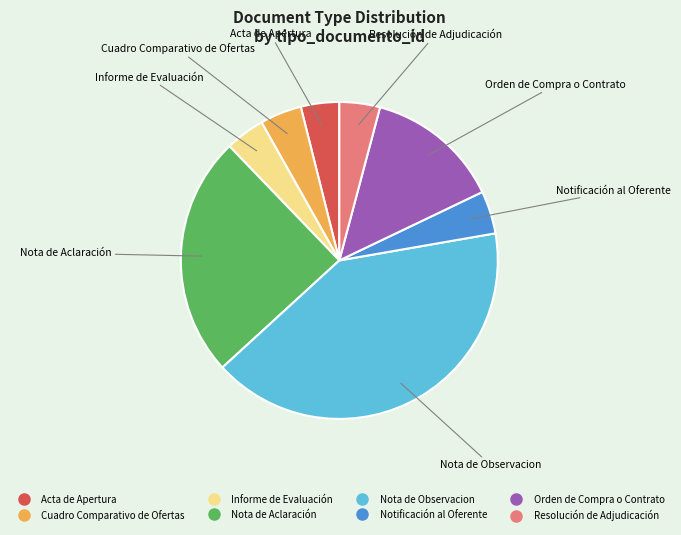

Which category has the biggest portion of the pie?

Nota de Observacion